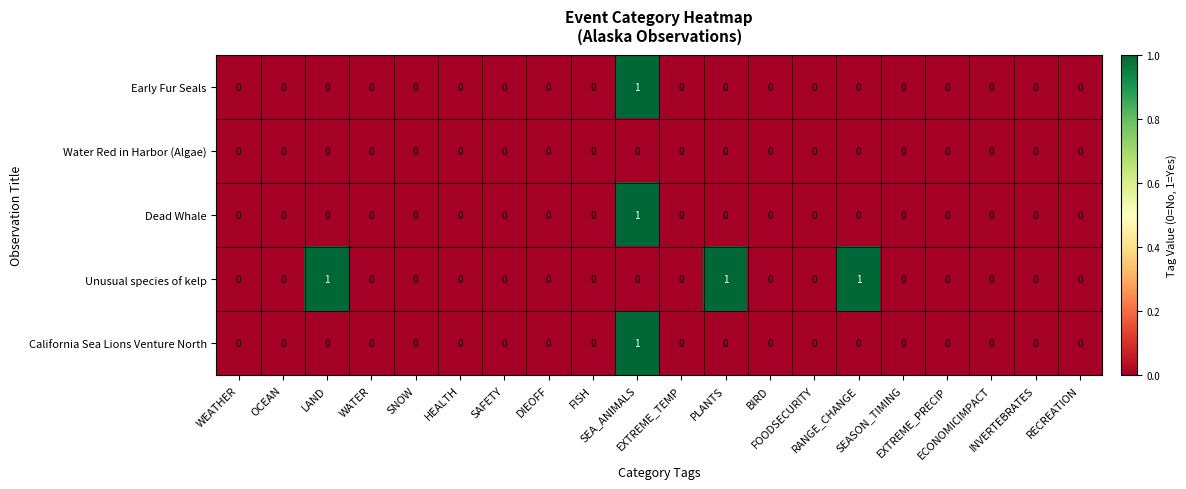

Which series has the largest total across all categories?

Unusual species of kelp